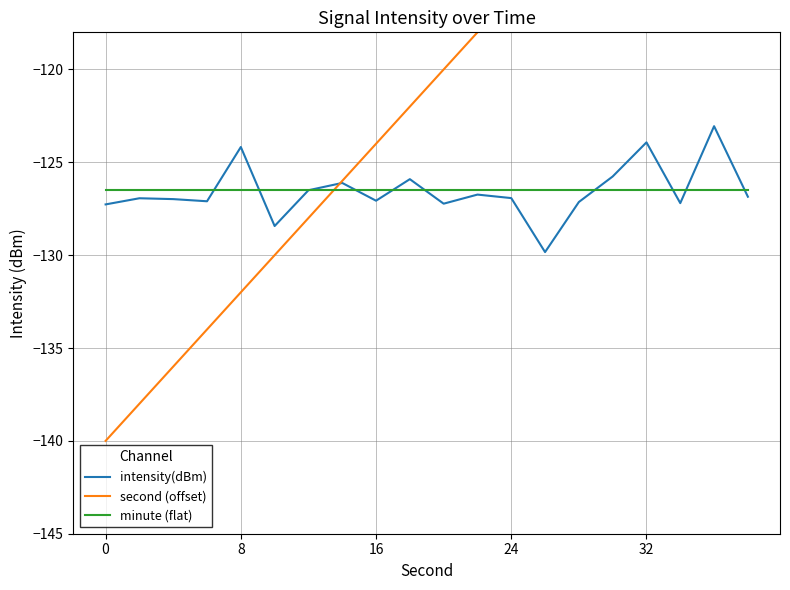

What is the sum of all intensity(dBm) values?

-2531.1